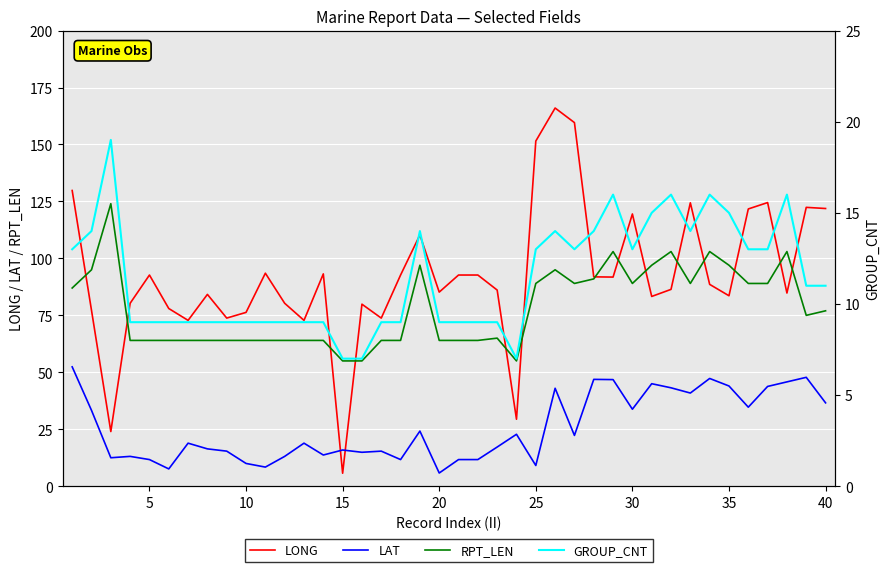

True or false: RPT_LEN and LAT cross at least once.

False